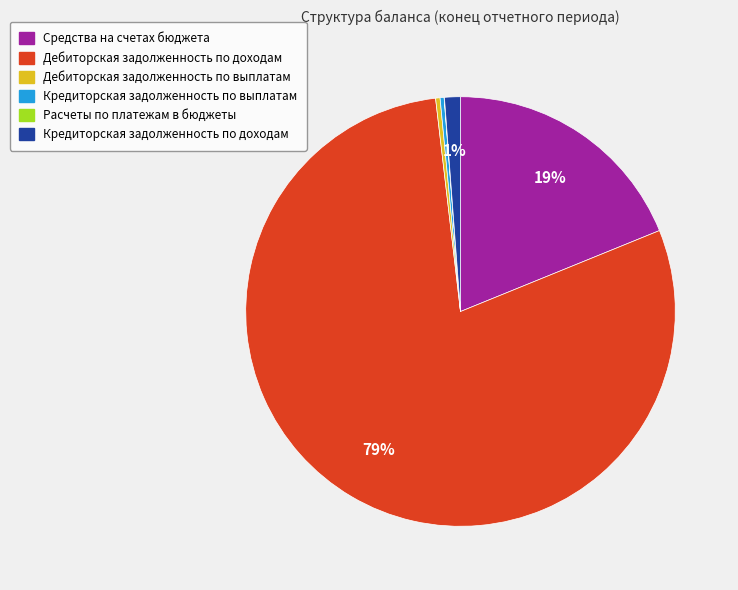

True or false: Кредиторская задолженность по выплатам accounts for 0% of the total.

True